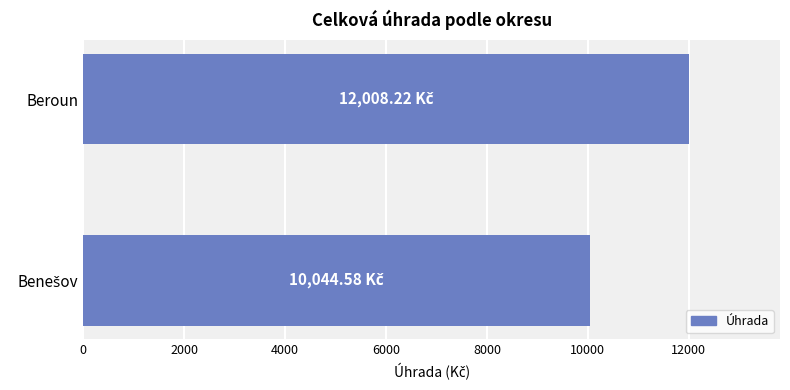

How many distinct data groups are displayed?

1